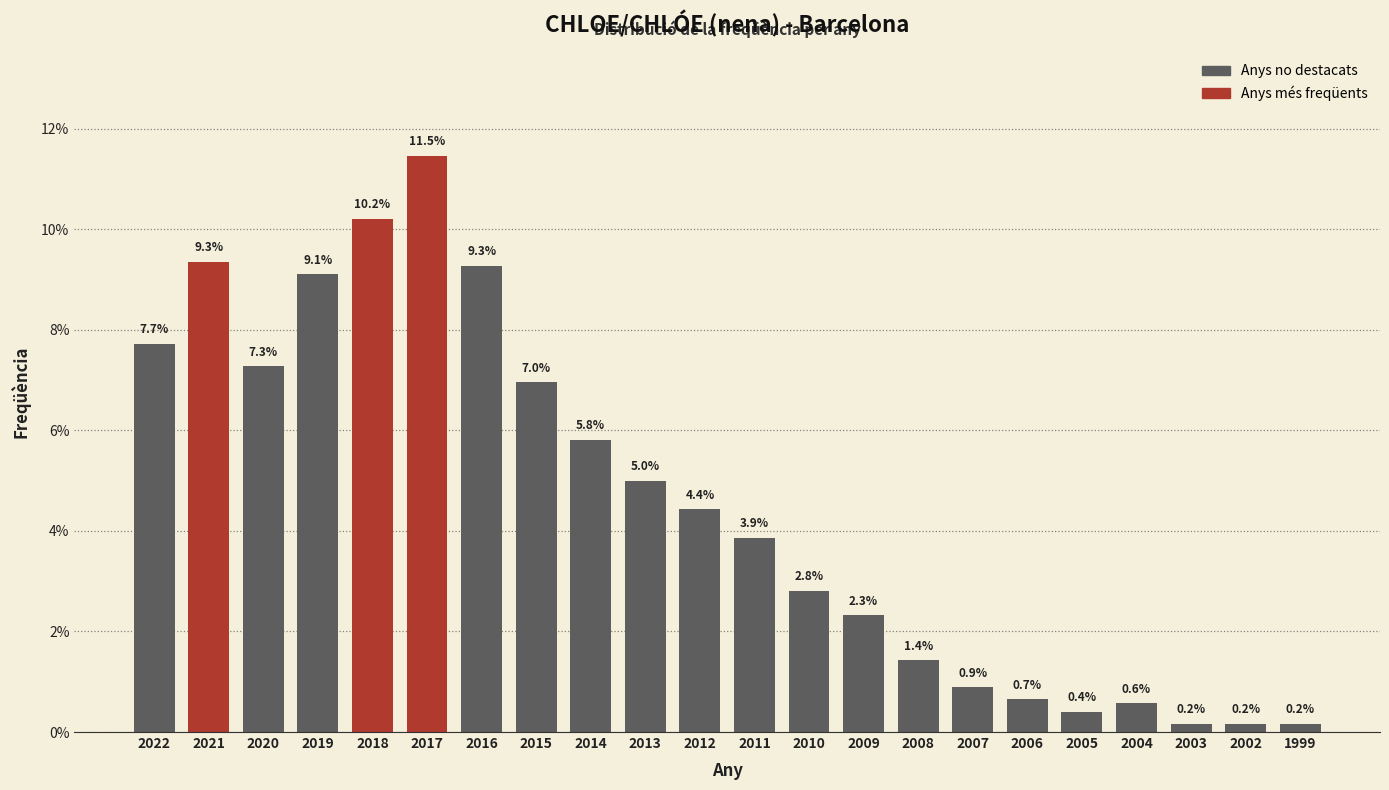

Reading left to right, transcribe all the data shown in this chart.

2022=7.7	2021=9.3	2020=7.3	2019=9.1	2018=10.2	2017=11.5	2016=9.3	2015=7.0	2014=5.8	2013=5.0	2012=4.4	2011=3.9	2010=2.8	2009=2.3	2008=1.4	2007=0.9	2006=0.7	2005=0.4	2004=0.6	2003=0.2	2002=0.2	1999=0.2